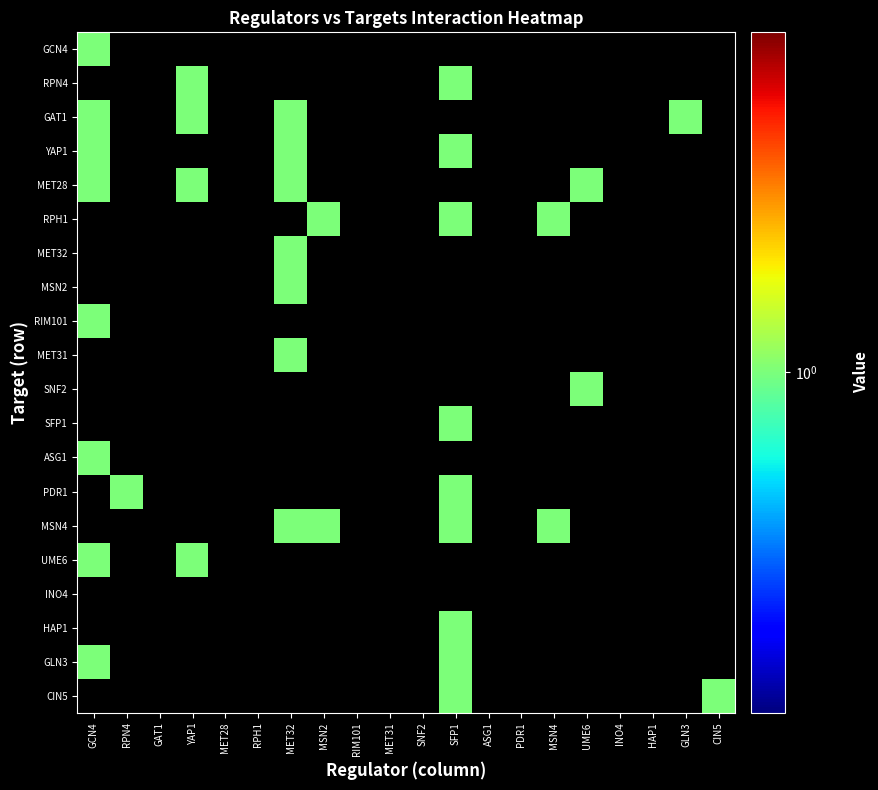

Between MSN2 and MET28, which is larger?

MET28